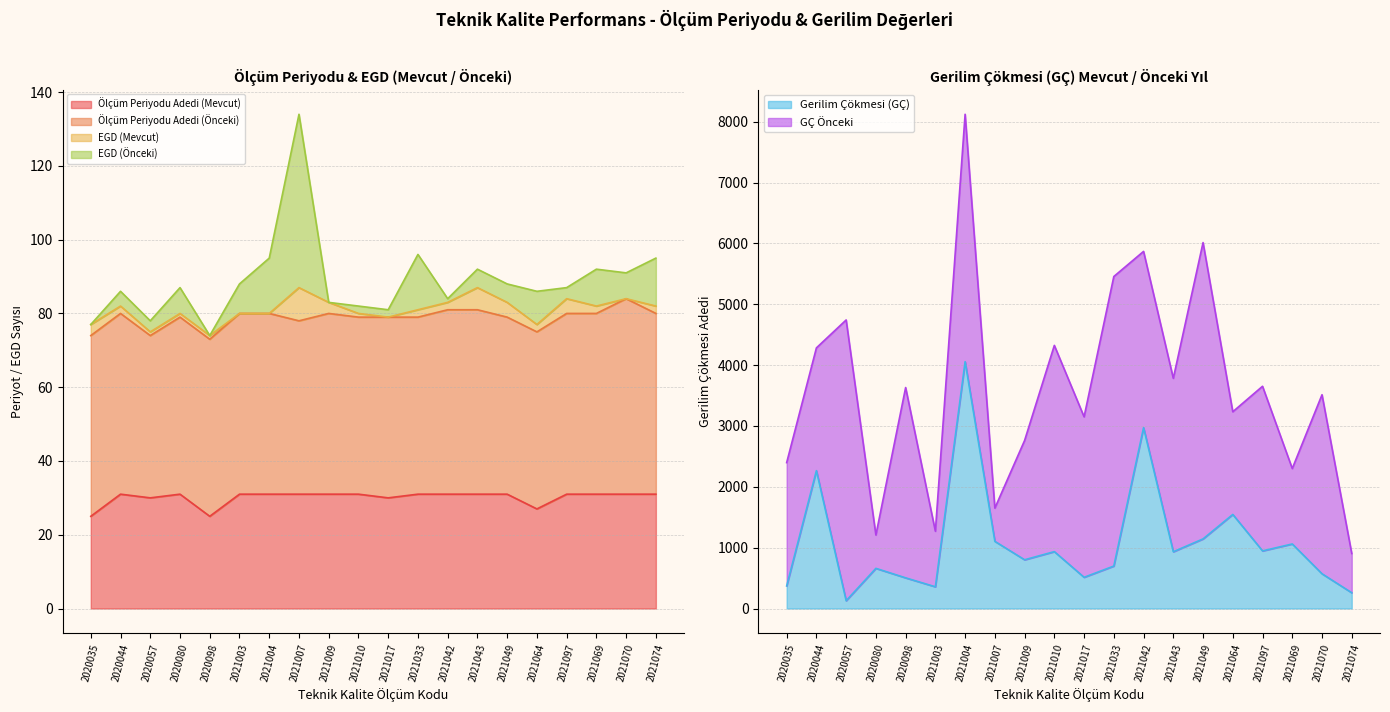

What is the maximum value for Ölçüm Periyodu Adedi (Mevcut)?

31